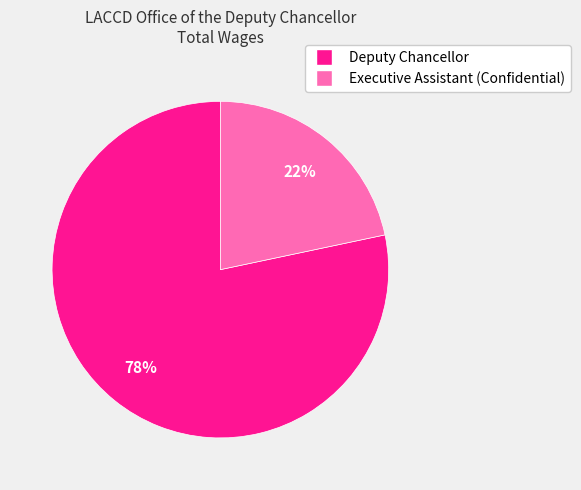

Is the sum of Executive Assistant (Confidential) and Deputy Chancellor greater than half?

Yes